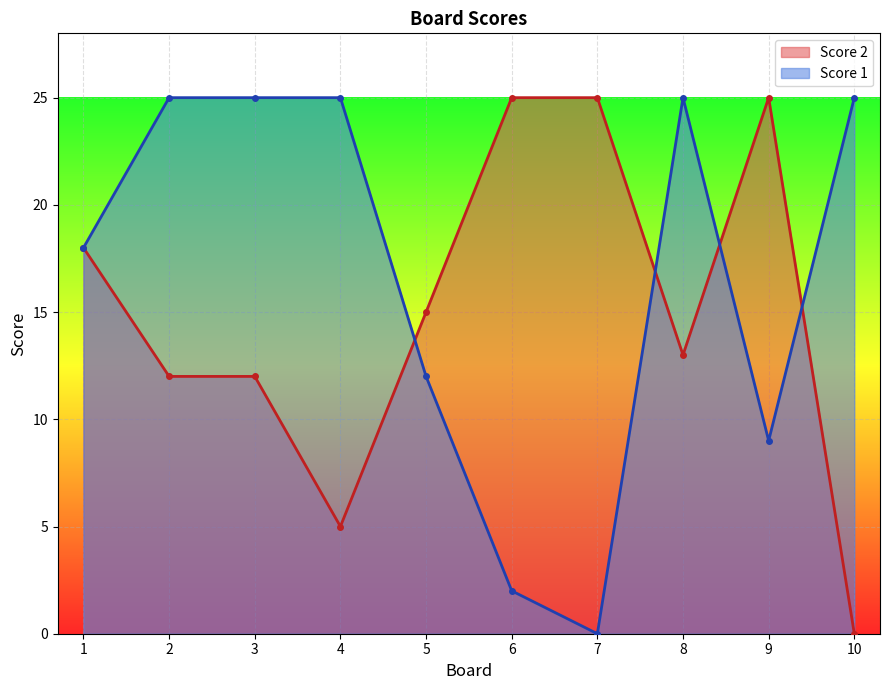

True or false: Score 1 has more than 2 interior local peaks.

False